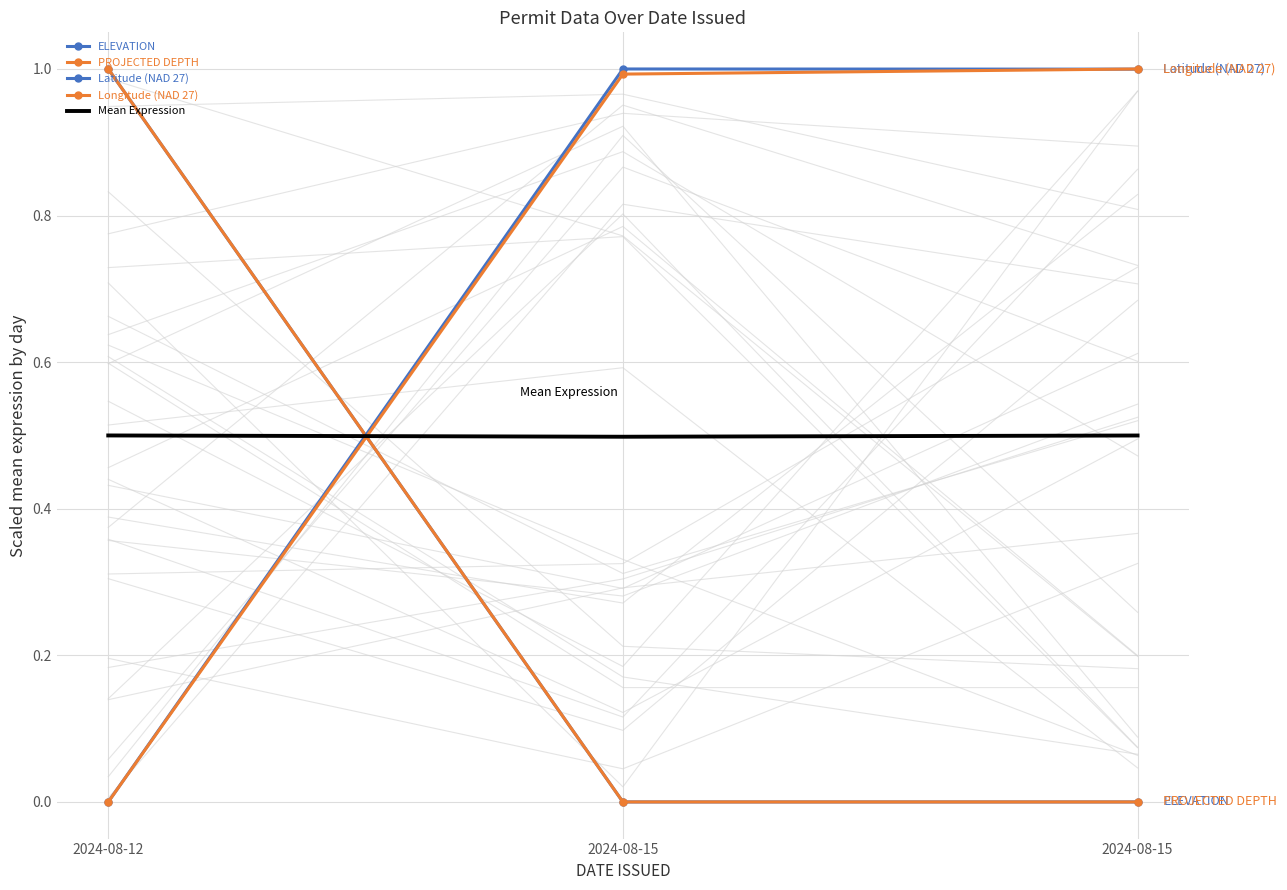

What is the maximum value shown in the chart?

1.0